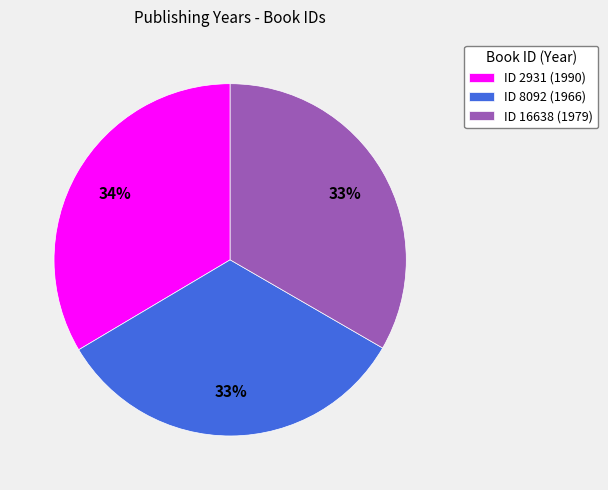

Approximately how many times larger is the value at ID 8092 (1966) compared to ID 16638 (1979)?

1.0